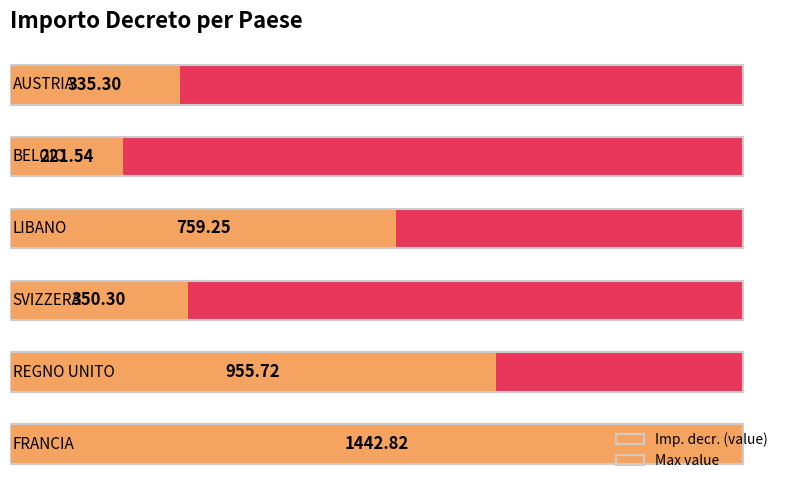

How many groups of bars are there?

6